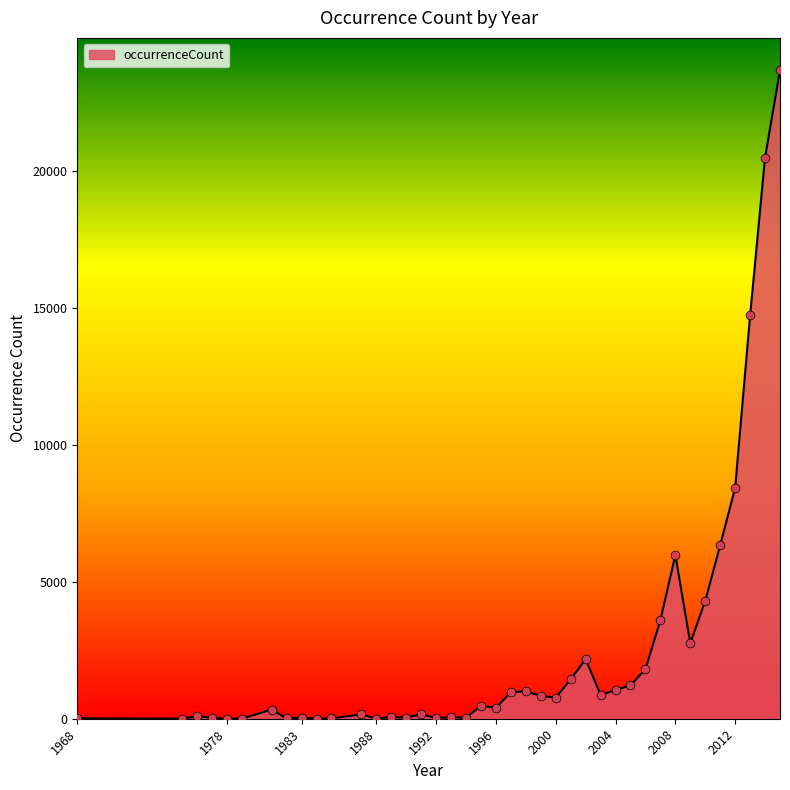

What is the maximum value shown in the chart?

23687